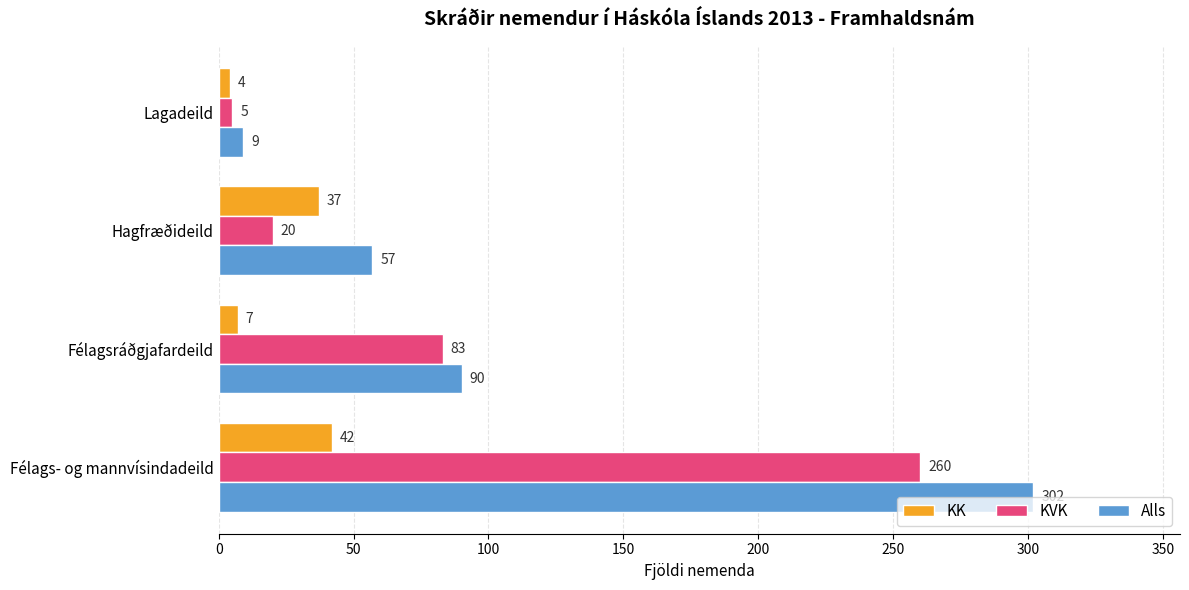

Is it true that KVK equals 83 at Félagsráðgjafardeild?

True